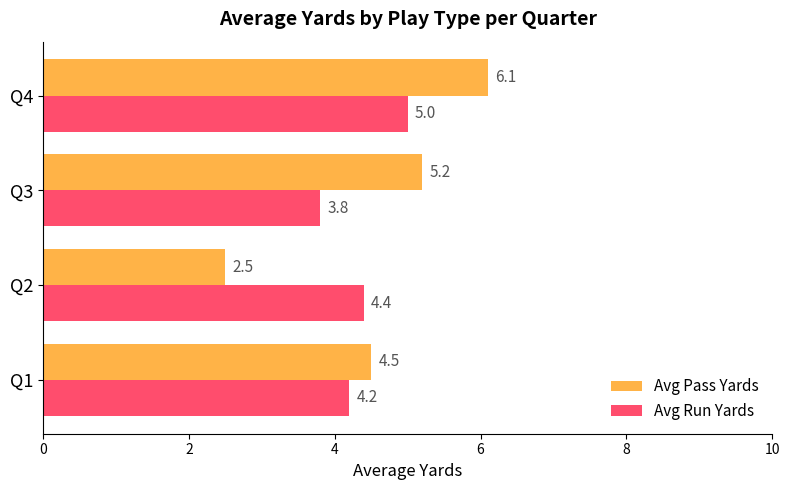

Which series has the largest range (max minus min)?

Avg Pass Yards